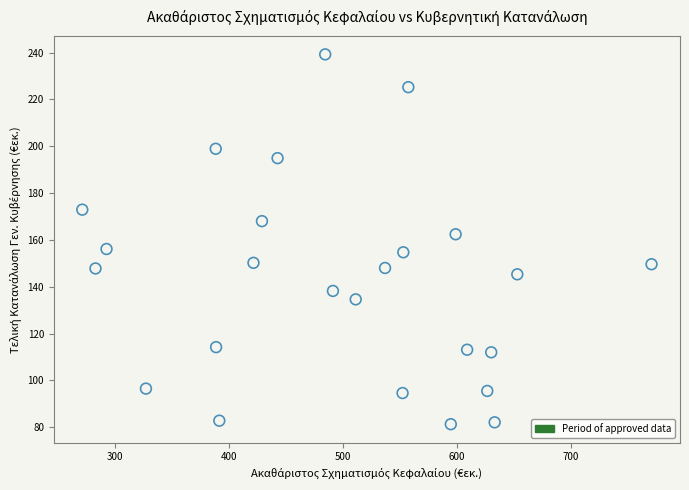

What is the range of X values (max minus min)?

499.7